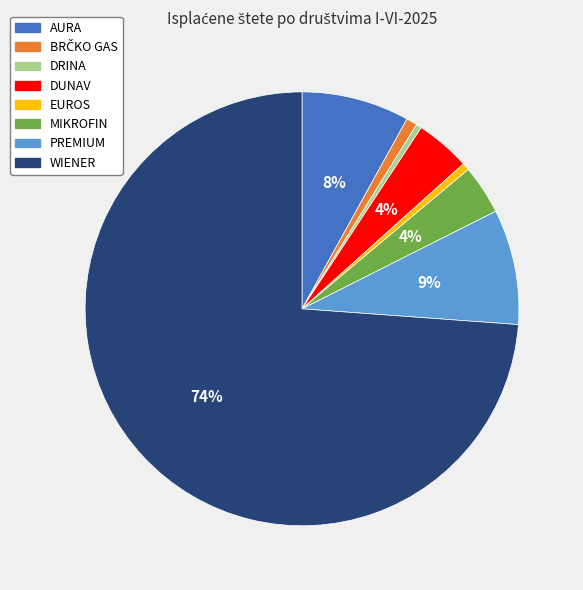

Does WIENER represent more than half of the total?

Yes